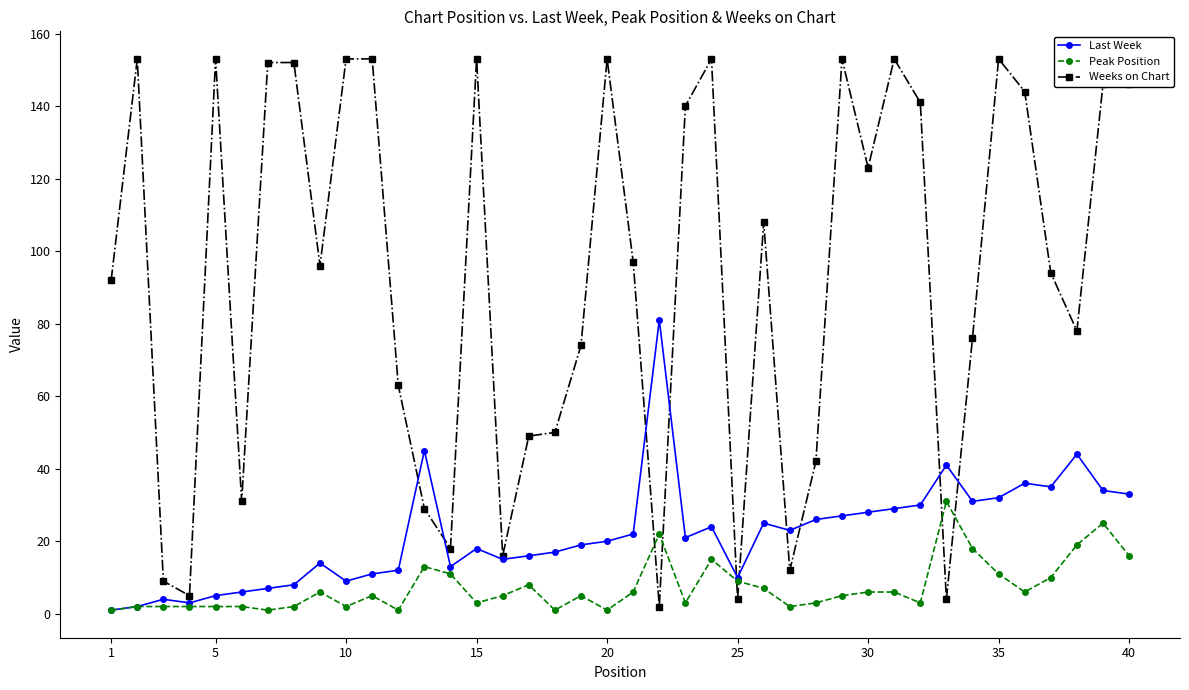

Does the chart display data point markers on the line(s)?

Yes